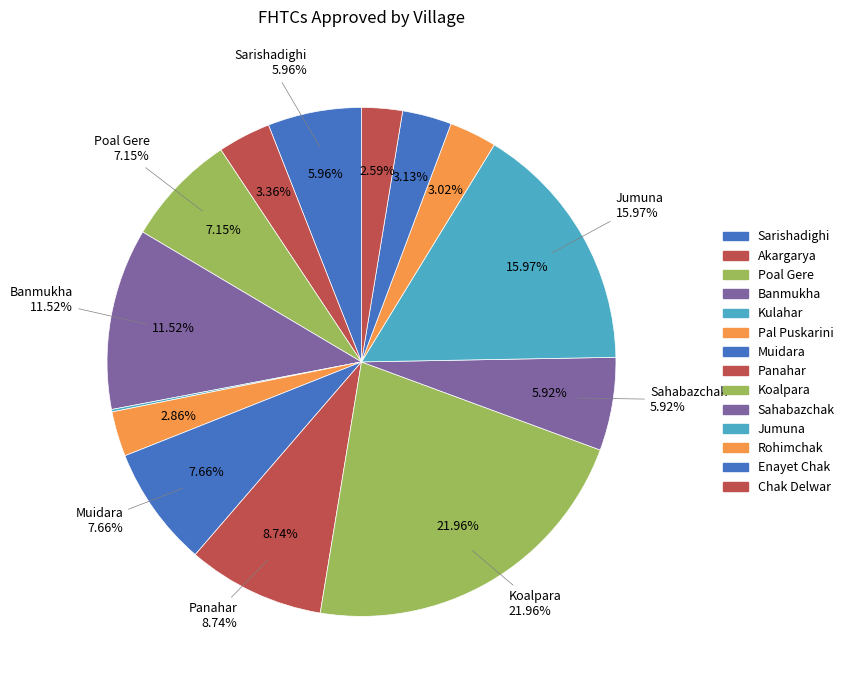

To the nearest percent, what is the combined percentage of Enayet Chak and Akargarya?

6%